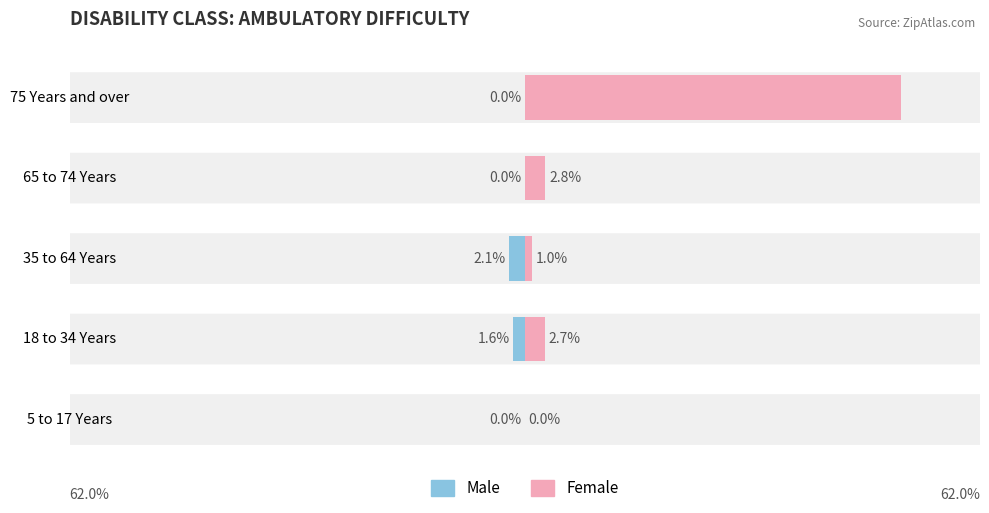

Reading left to right, what are all the values shown in this chart?

Male: 0.0	-1.6	-2.1	0.0	0.0
Female: 0.0	2.7	1.0	2.8	51.2